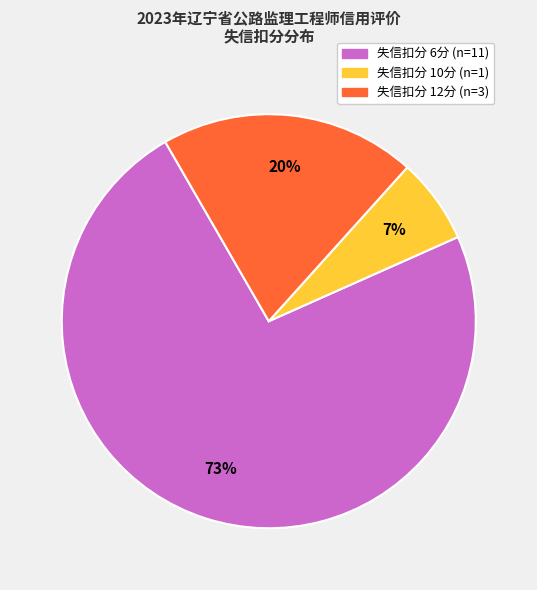

To the nearest percent, what is the average slice percentage?

33%